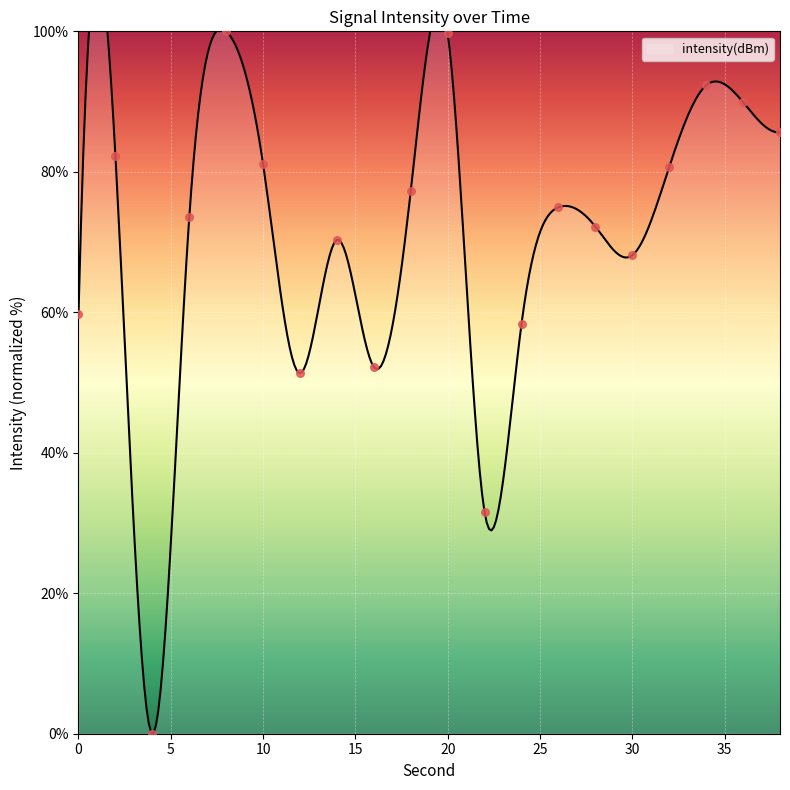

Between 4 and 2, which is larger?

2